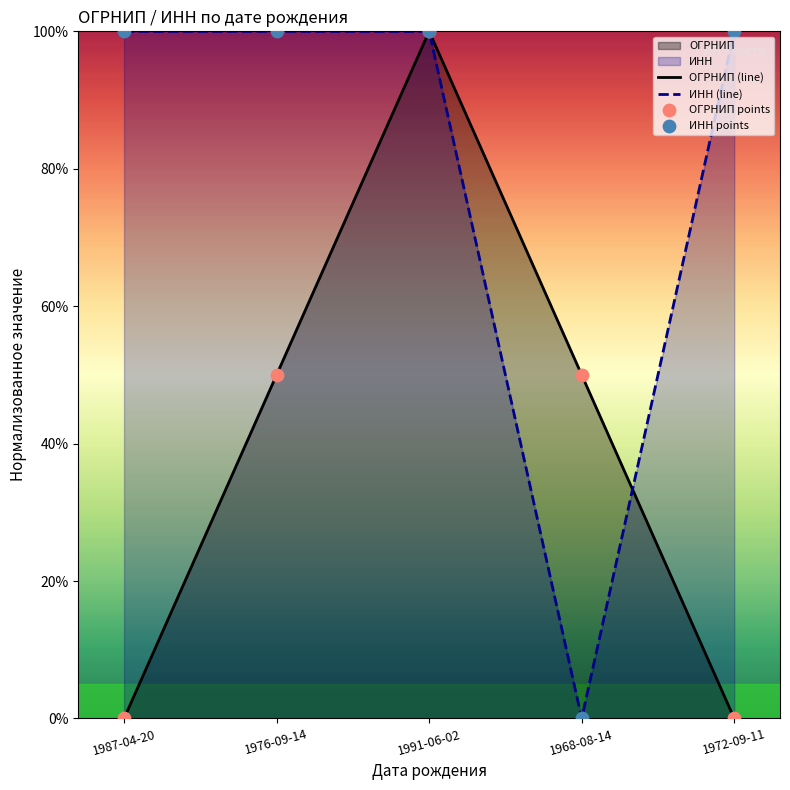

Which series has the widest spread of Y values?

ОГРНИП (line)